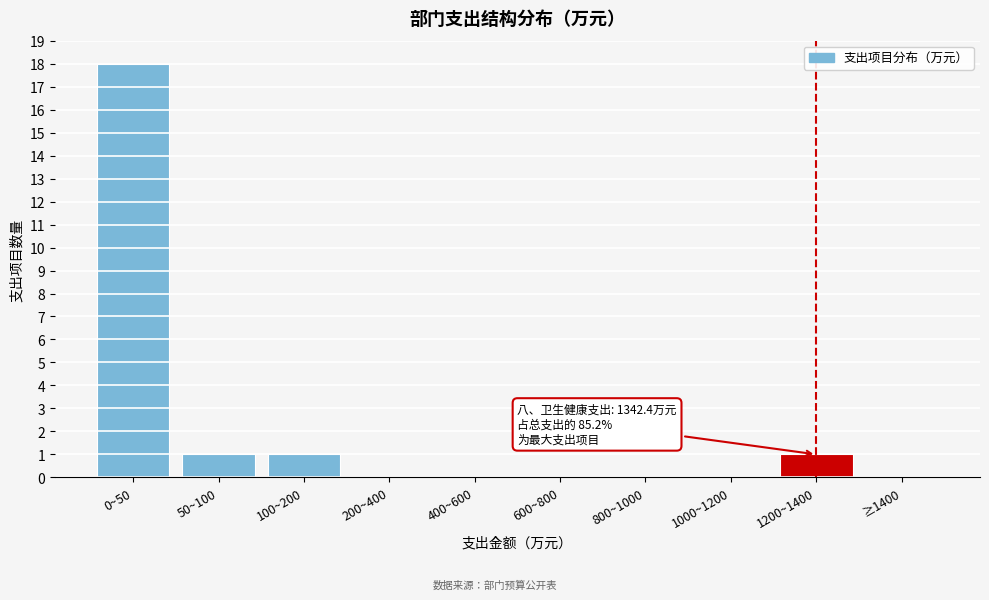

What is the sum of all values?

21